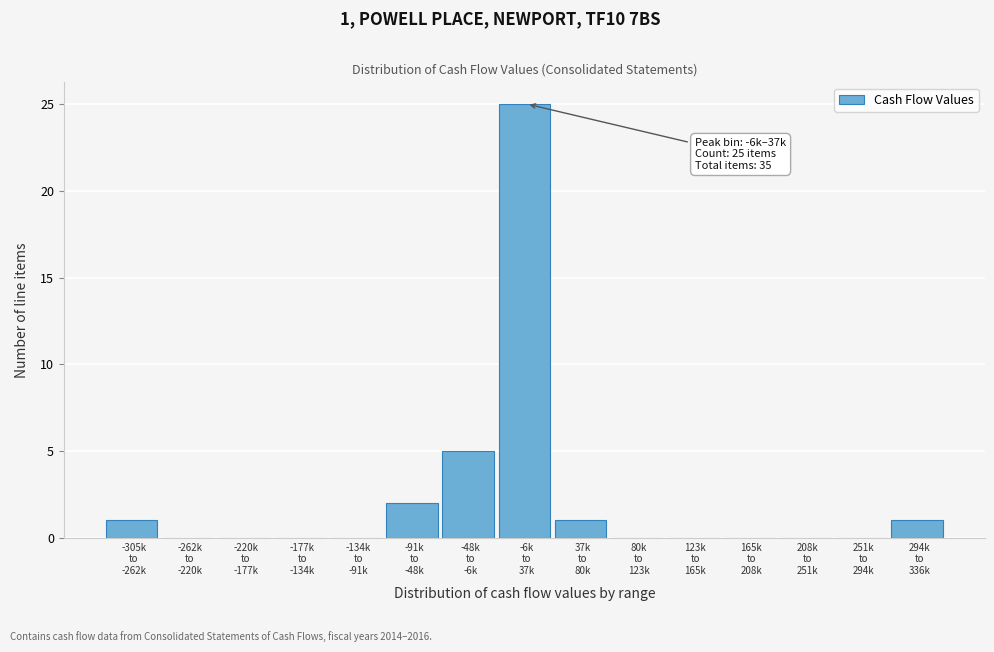

What is the maximum value shown in the chart?

25